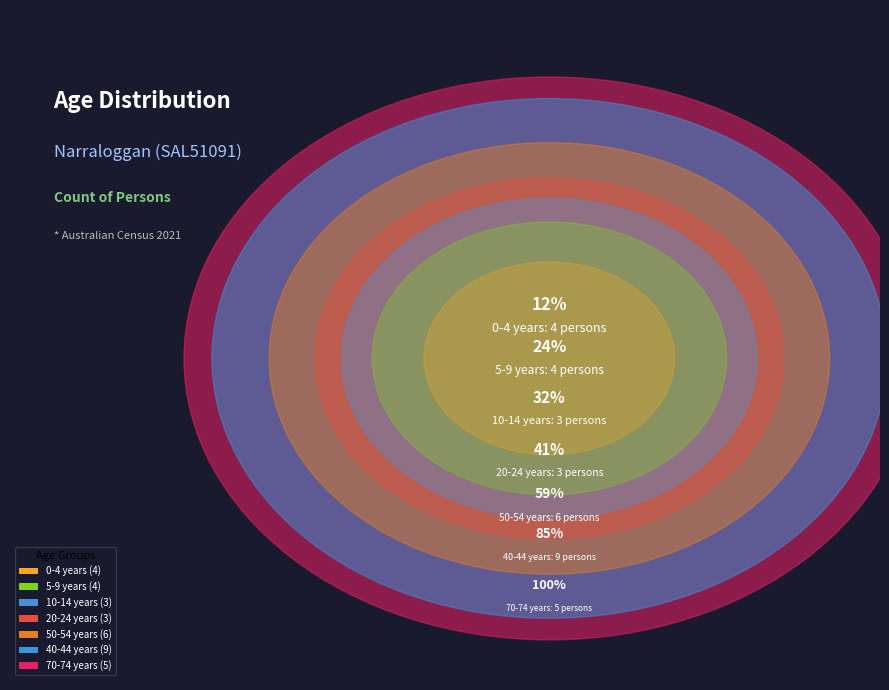

Does any single category account for the majority?

No